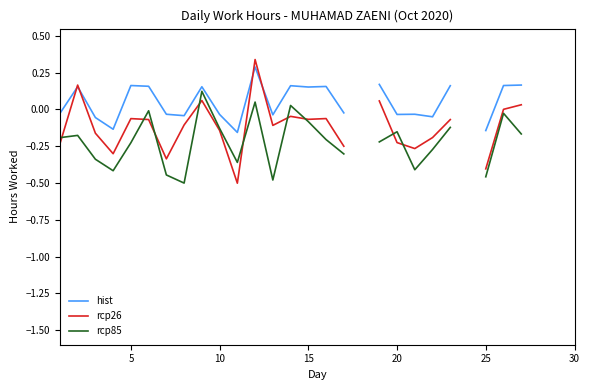

At how many categories does at least one series exceed 0?

12